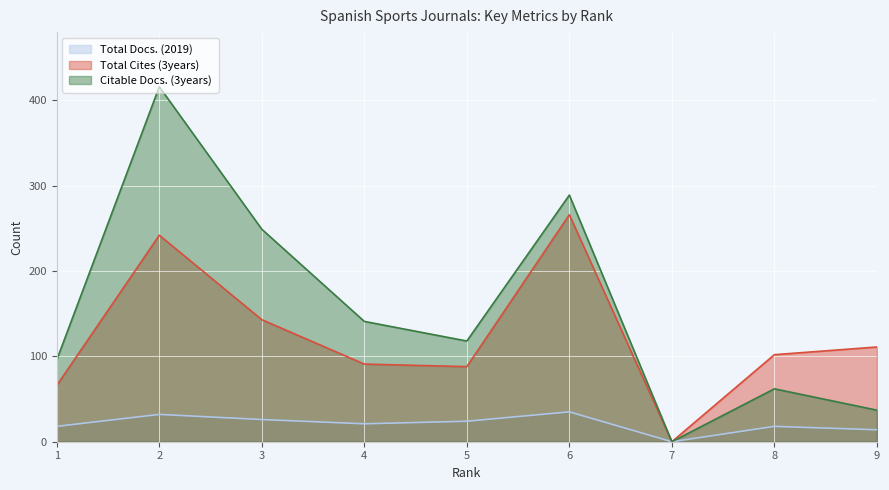

The Total Cites (3years) series shows 61 at 2. True or false?

False